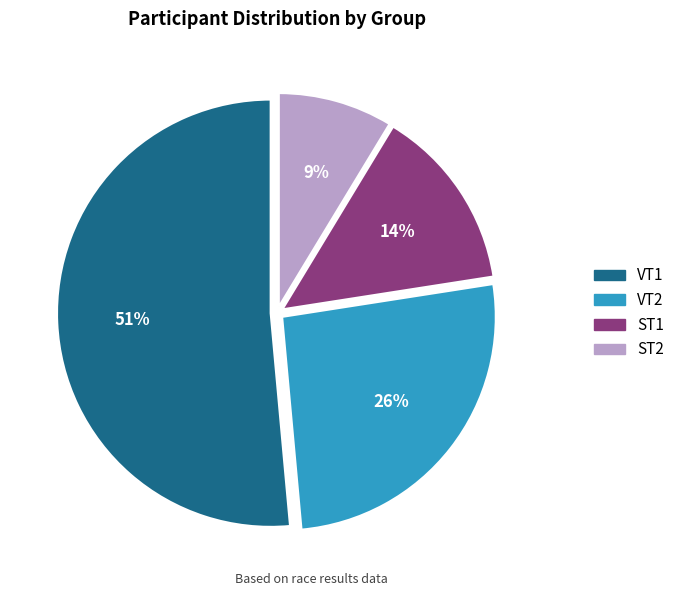

What is the majority slice?

VT1